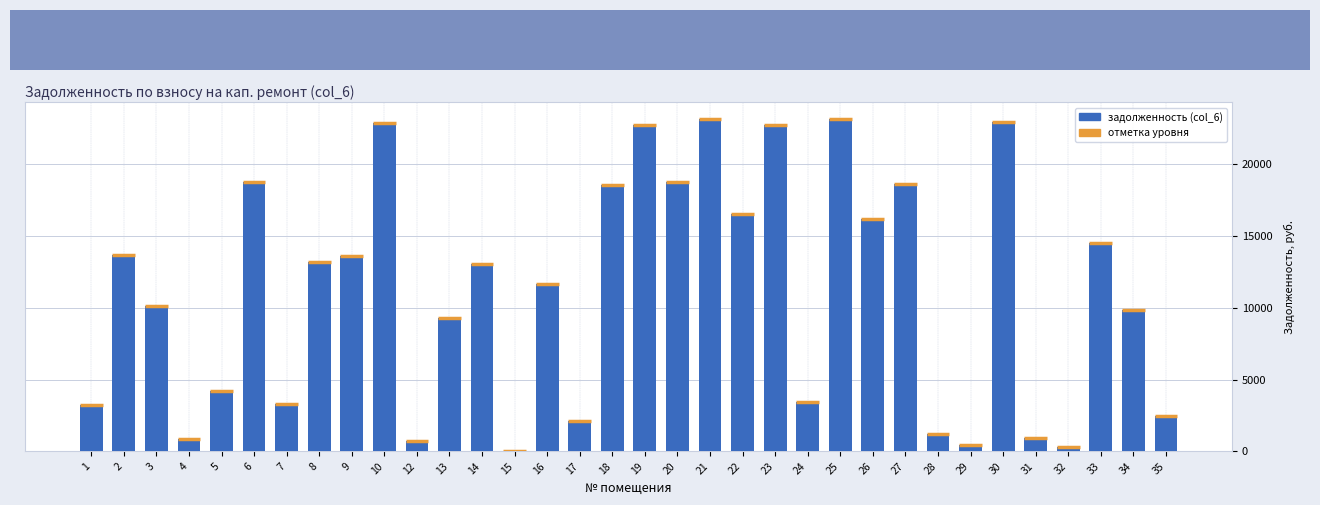

What is the maximum value shown in the chart?

23148.8